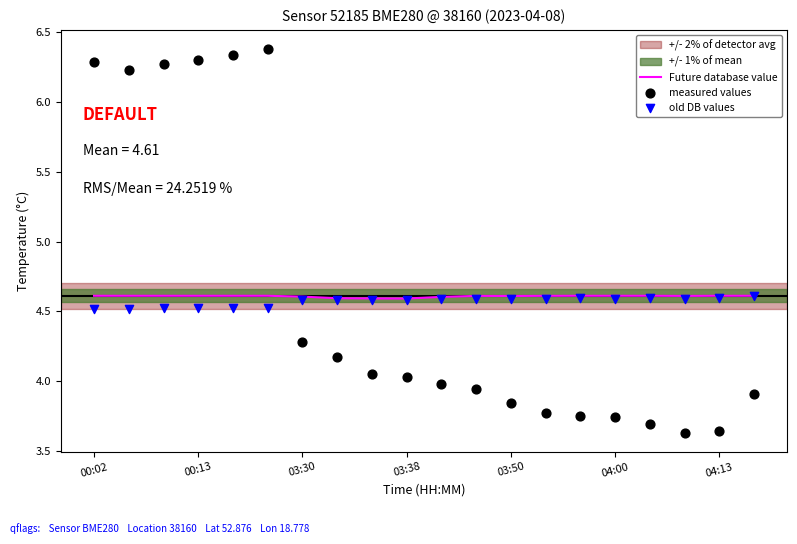

What is the minimum value for Future database value?

4.6